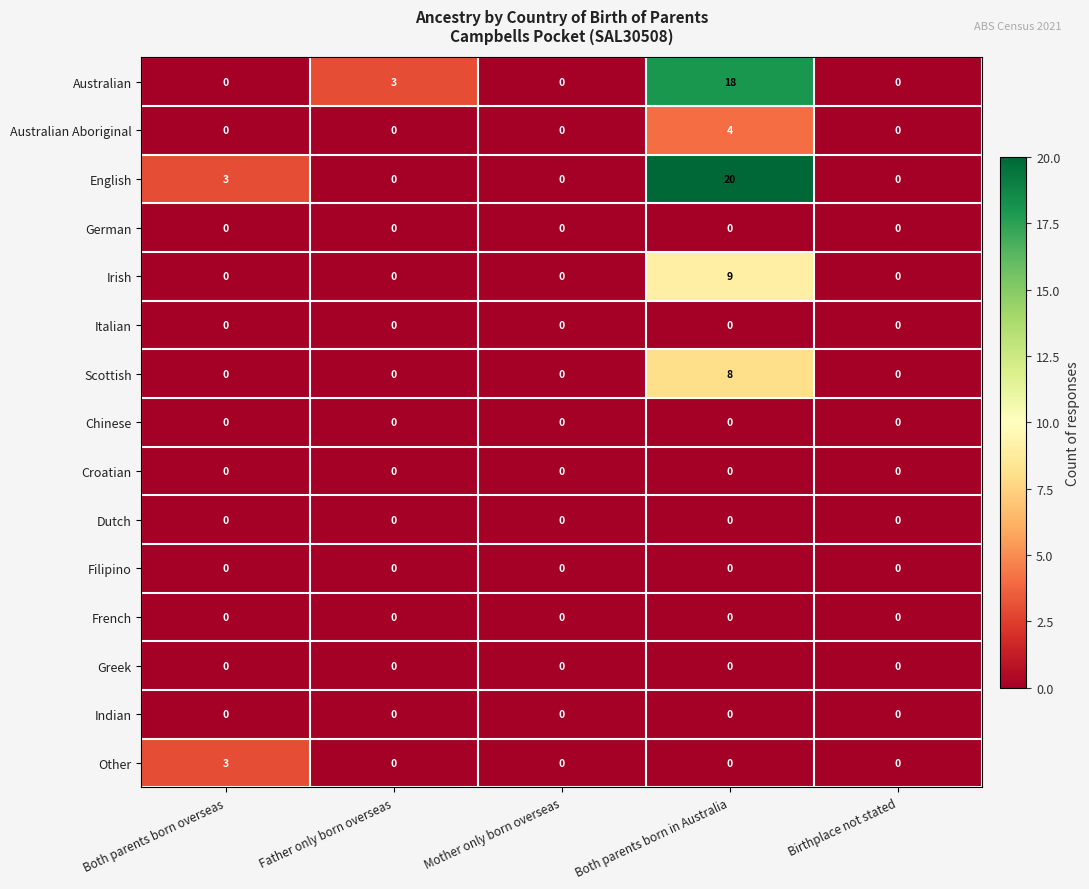

Which series changed the most between Father only born overseas and Birthplace not stated?

Australian